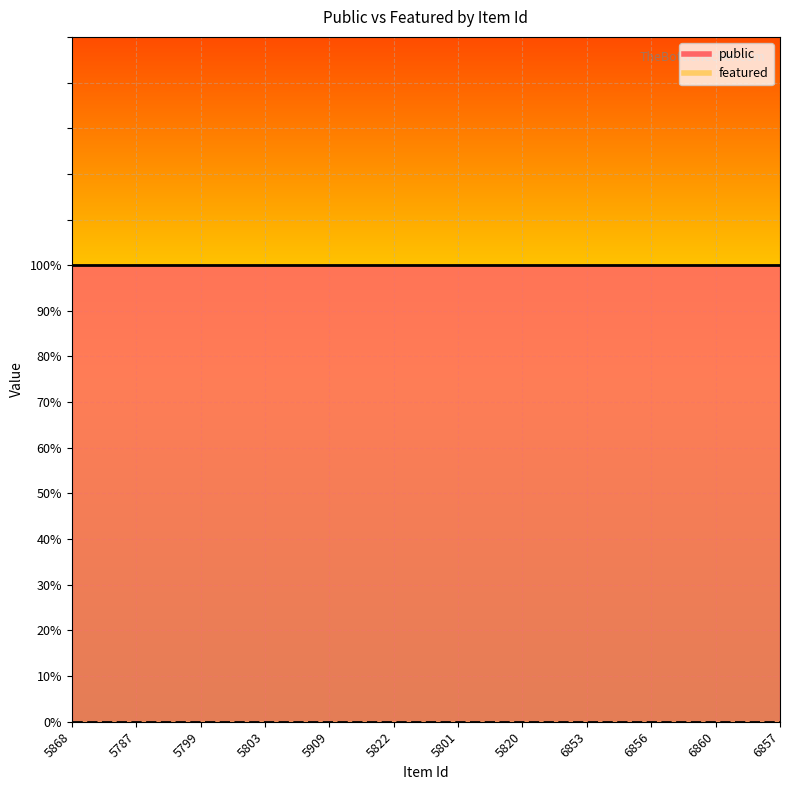

Which series has the largest range (max minus min)?

public_line